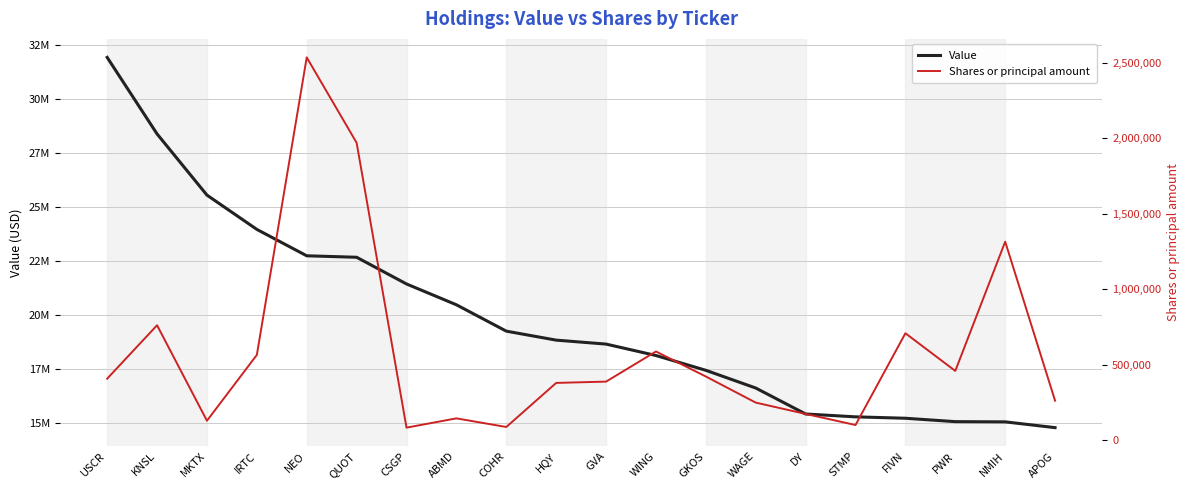

Reading left to right, extract all data points from this chart.

Value: 31913000	28373000	25544000	23958000	22737000	22669000	21434000	20471000	19252000	18836000	18653000	18125000	17440000	16621000	15420000	15288000	15223000	15066000	15056000	14789000
Shares or principal amount: 406287	760469	127025	563870	2537683	1971221	81315	142861	85572	378007	386673	586583	420548	247339	172256	98714	707425	457668	1314973	260204